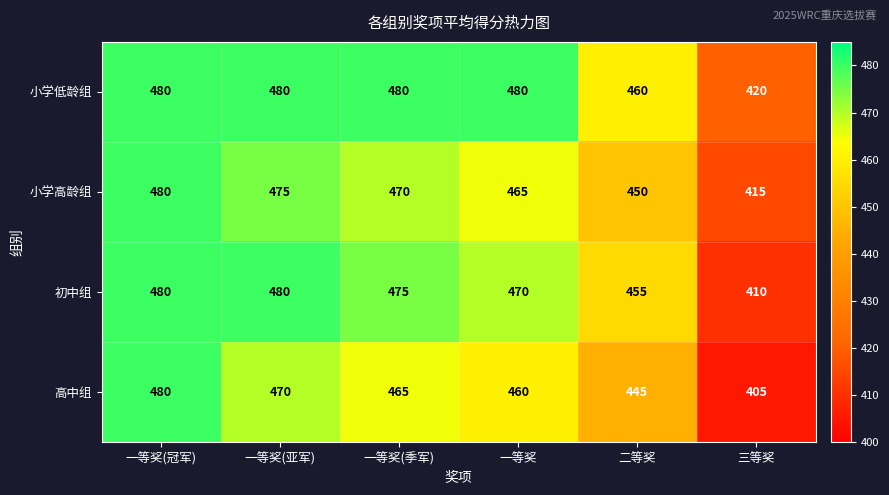

Reading left to right, transcribe all the data shown in this chart.

小学低龄组: 480	480	480	480	460	420
小学高龄组: 480	475	470	465	450	415
初中组: 480	480	475	470	455	410
高中组: 480	470	465	460	445	405